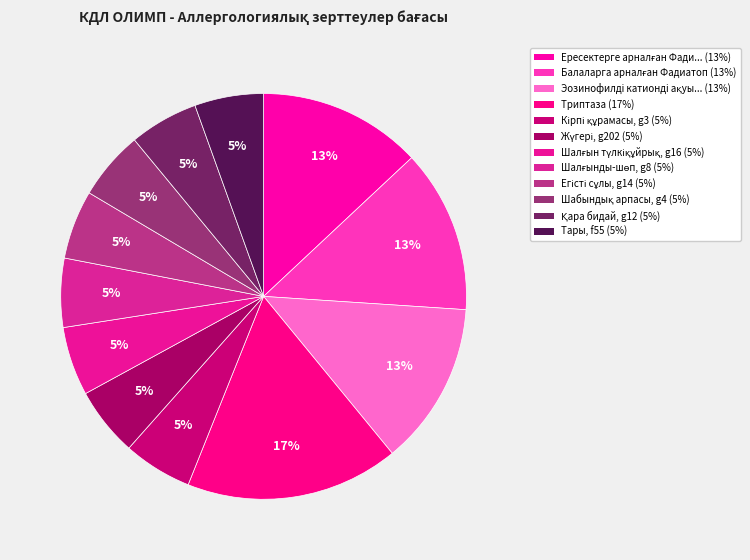

How many segments does this pie chart have?

12